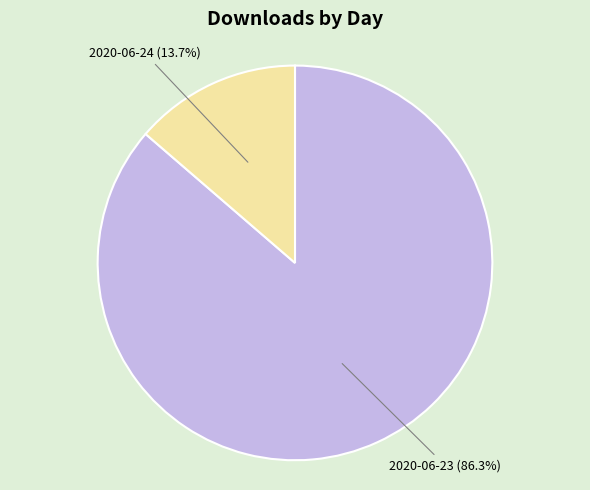

How many slices are in this pie chart?

2